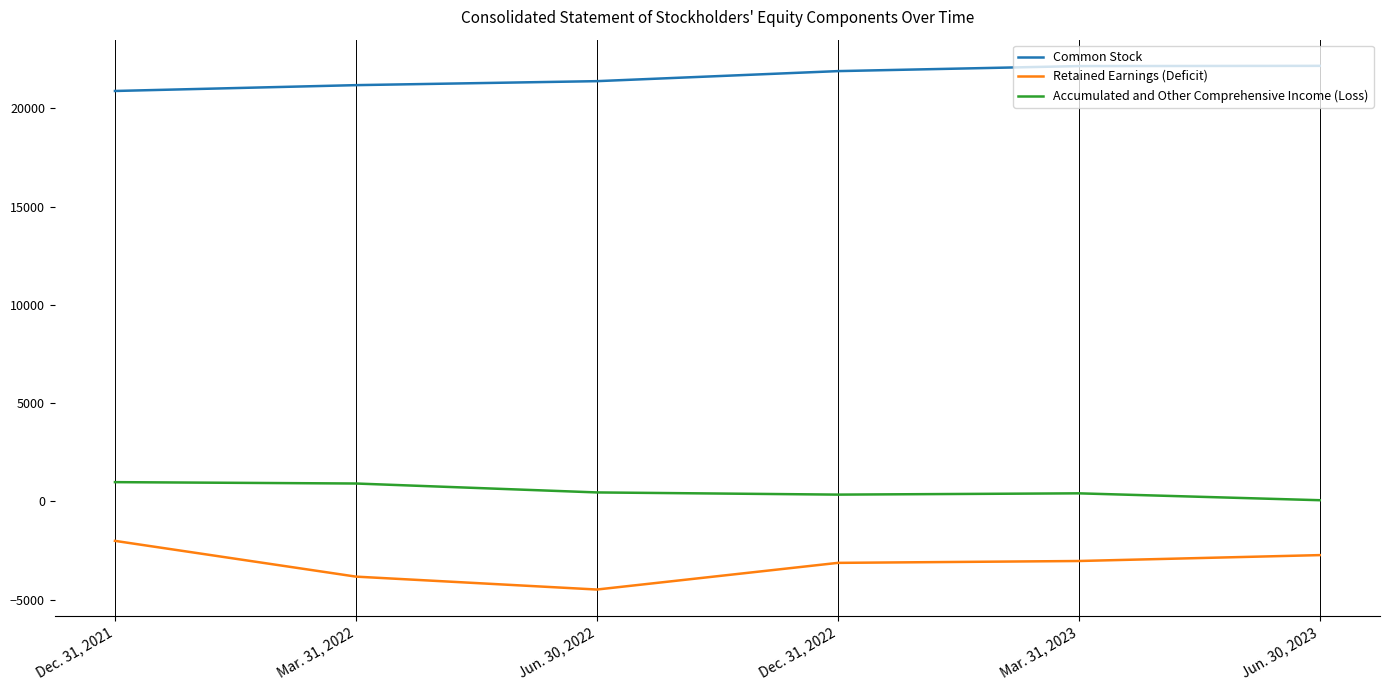

What is the spread (max minus min) of values at Mar. 31, 2022?

25014